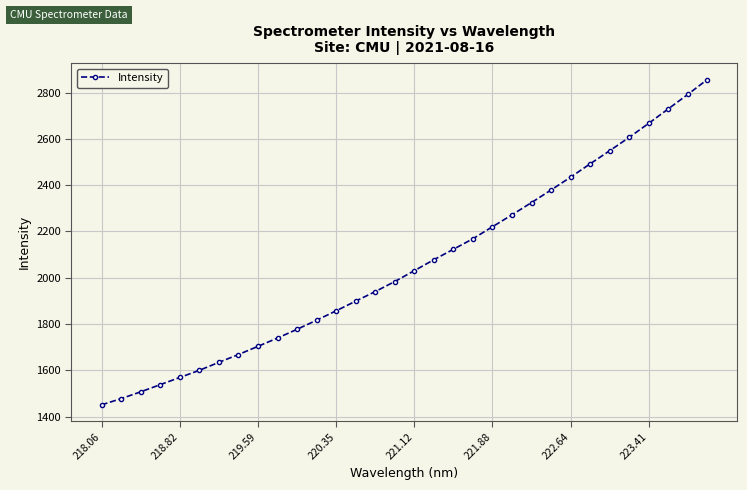

What is the value of the 15th point from the left?

1939.9